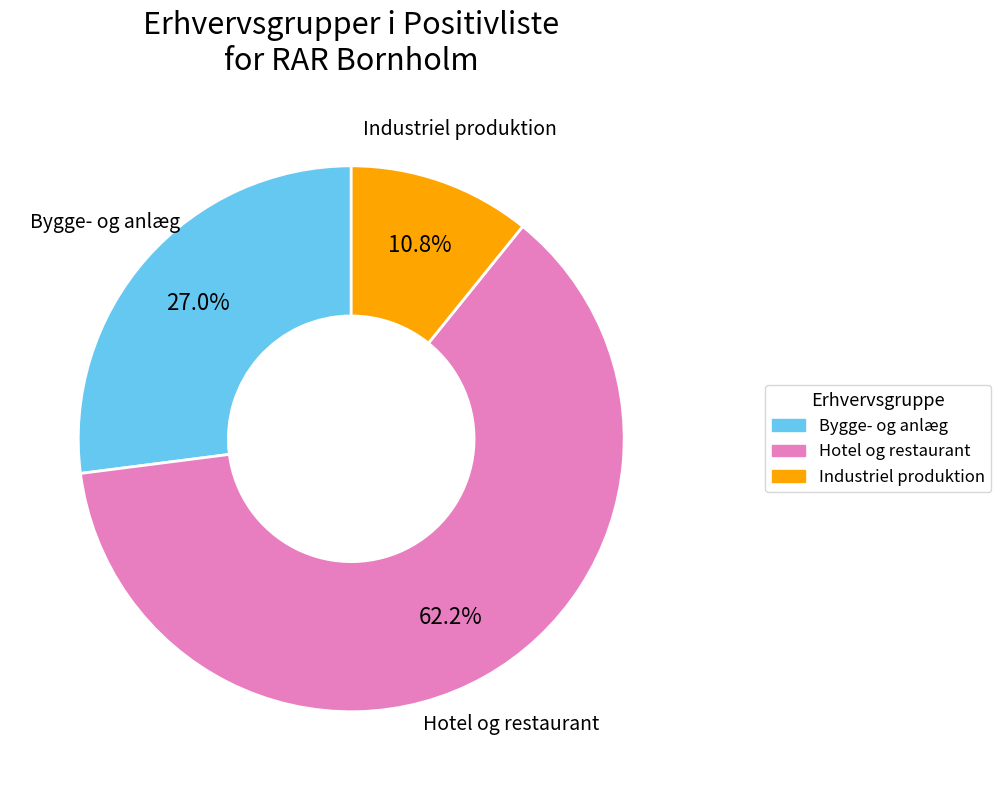

To the nearest percent, what portion does Hotel og restaurant represent?

62%